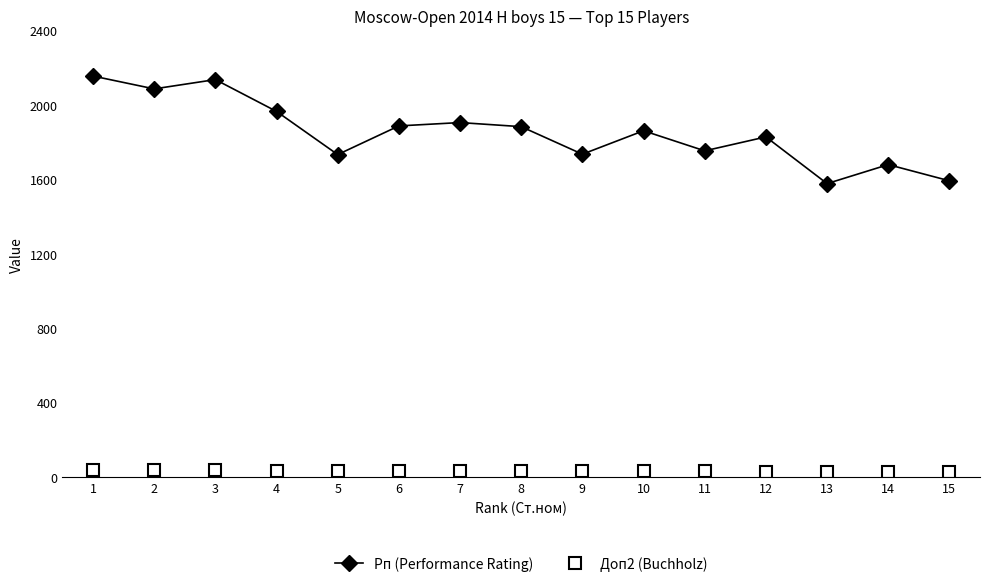

Is the value of Рп (Performance Rating) at 2 greater than the value of Доп2 (Buchholz) at 11?

Yes